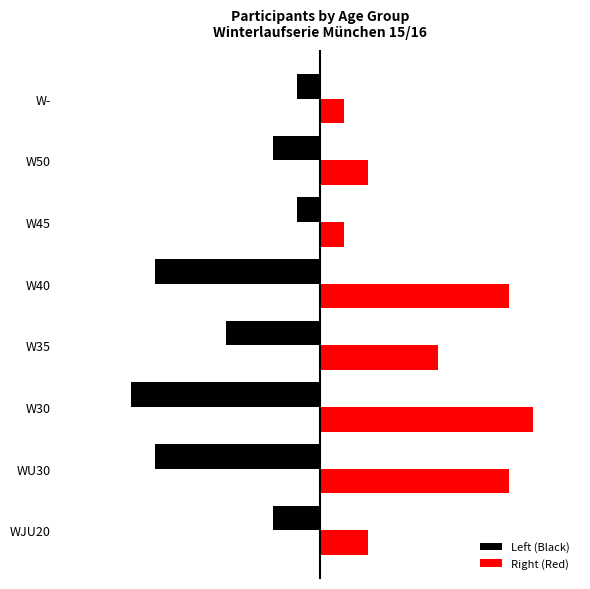

List the labels in order of Left (Black) value, smallest first.

W30, WU30, W40, W35, WJU20, W50, W45, W-